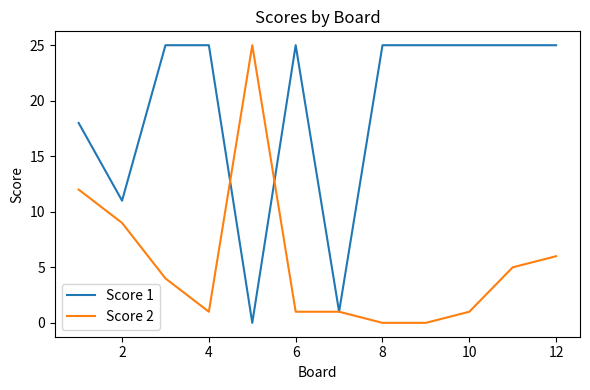

What is the highest value of the Score 2 series?

25